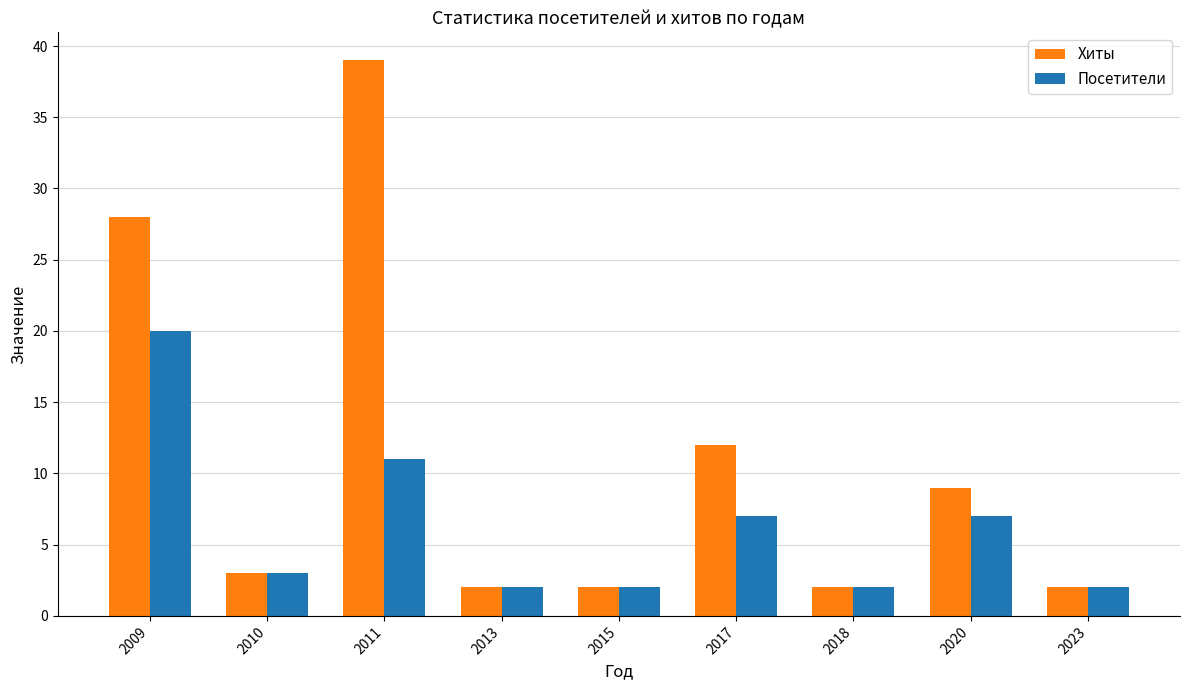

Which category has the highest value in the Посетители series?

2009